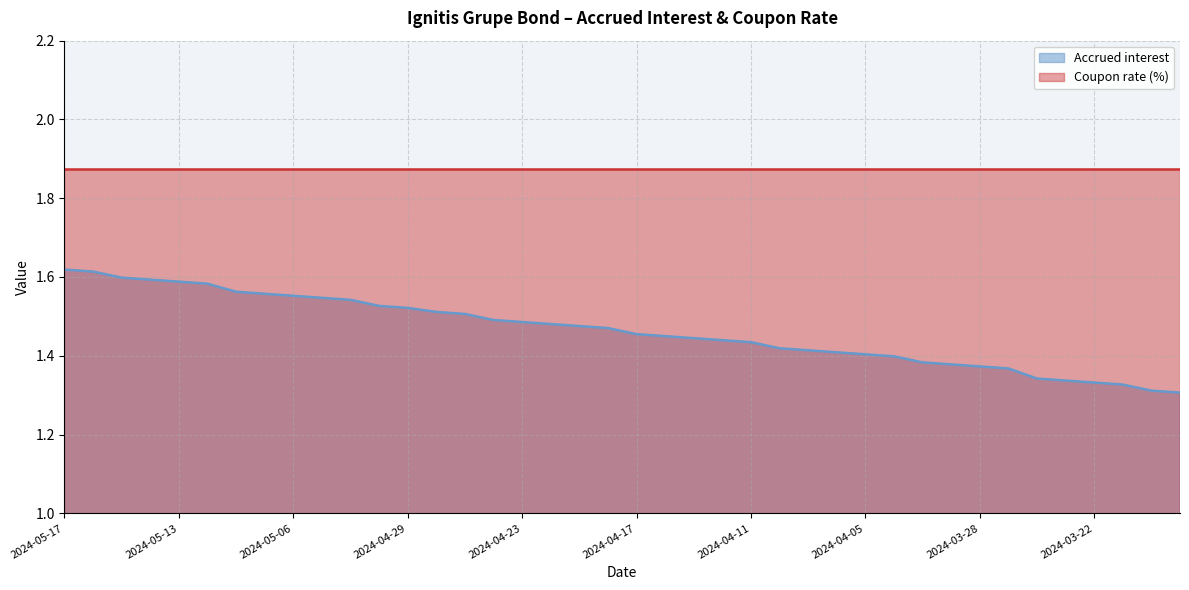

What is the maximum value shown in the chart?

1.6